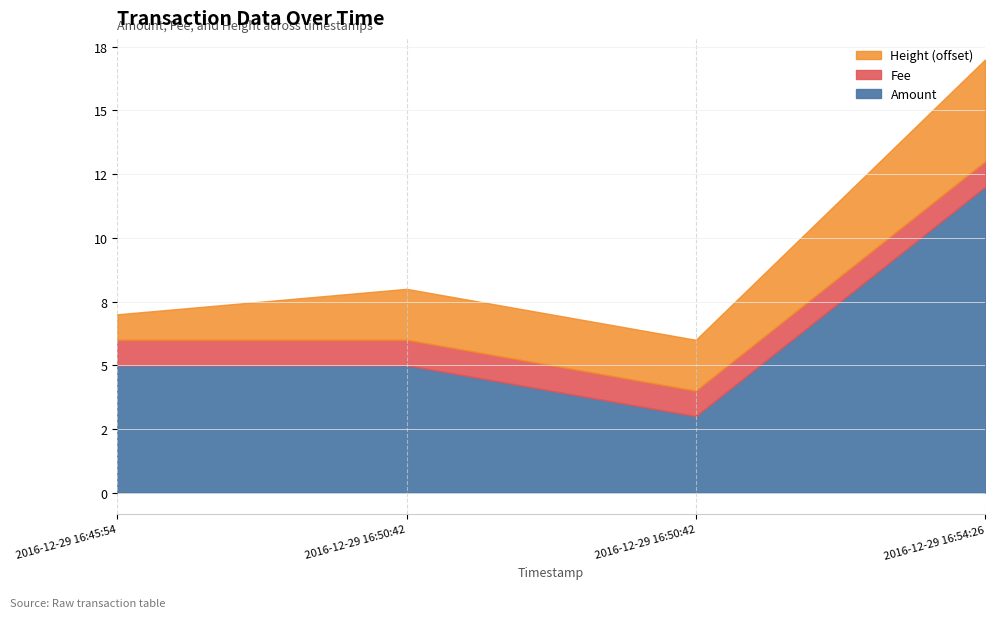

Is it true that Amount equals 20 at 2016-12-29 16:54:26?

False